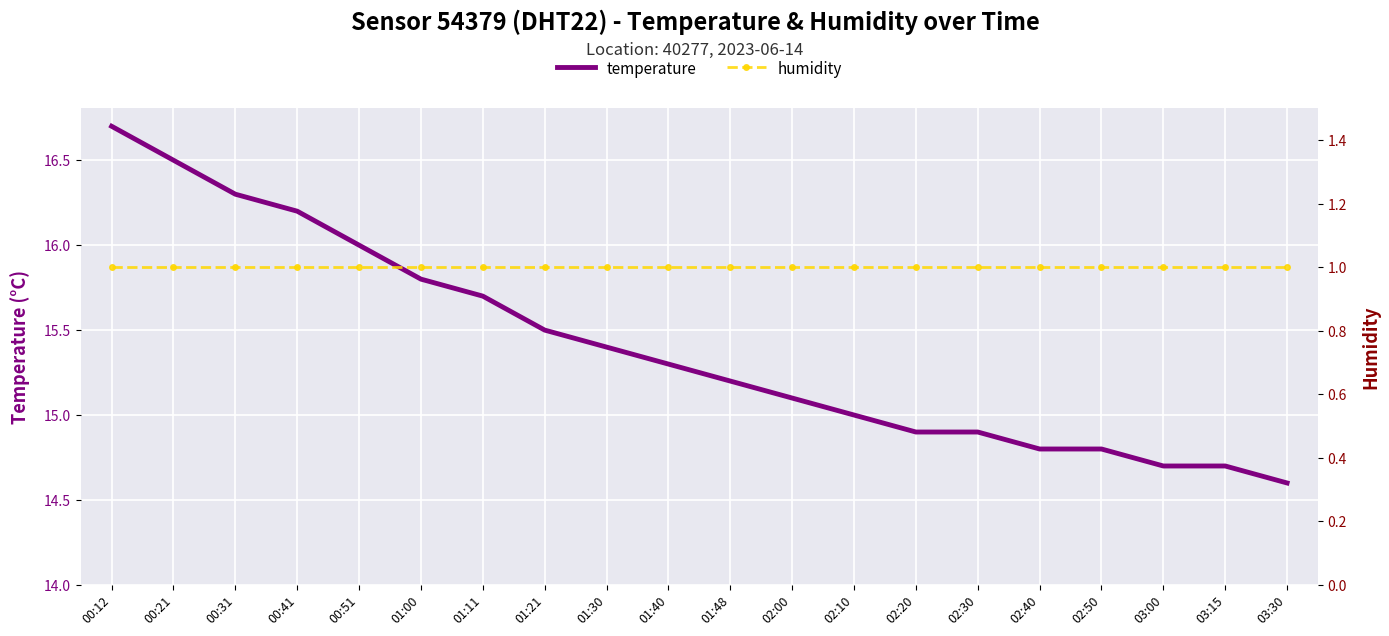

True or false: humidity and temperature cross at least once.

False